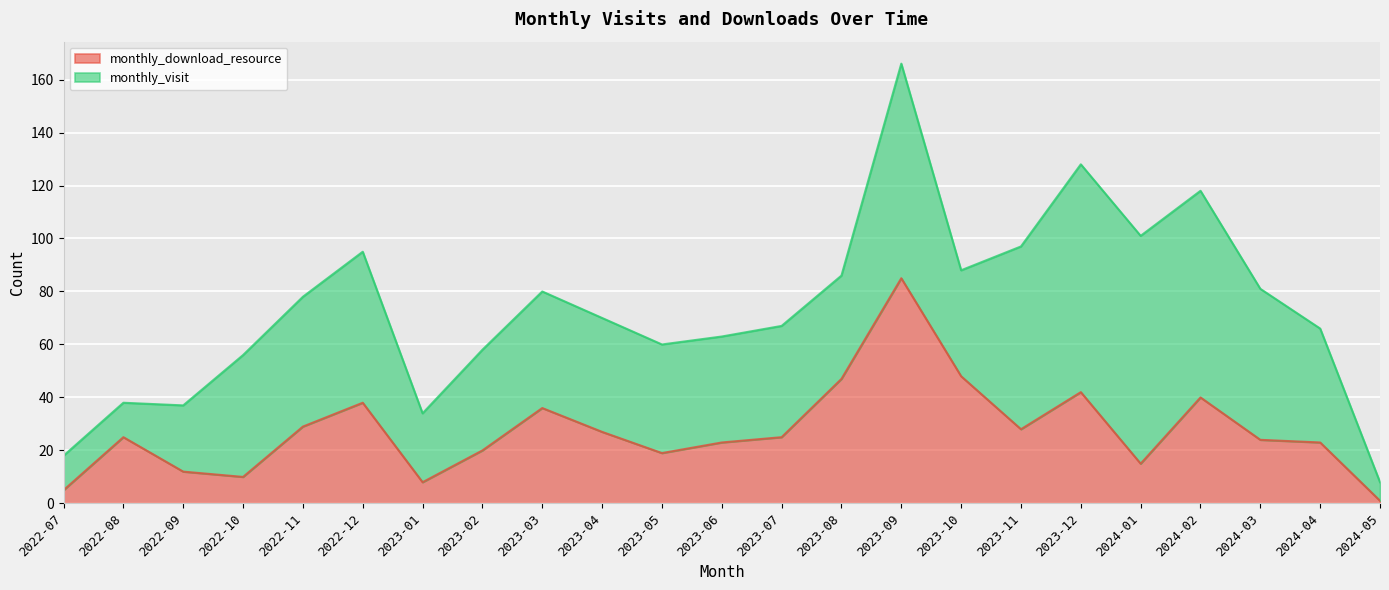

What is the label of the 8th point from the left?

2023-02